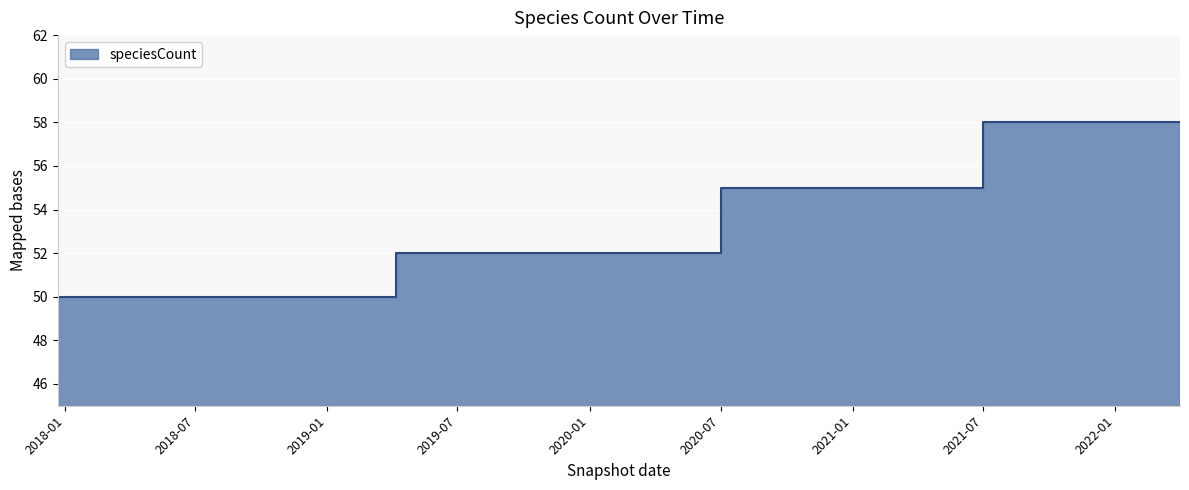

How many data points are less than 52?

5